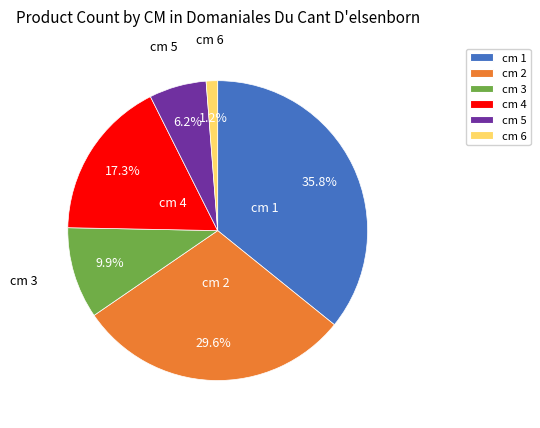

What is the ratio of the value at cm 3 to the value at cm 1?

0.3